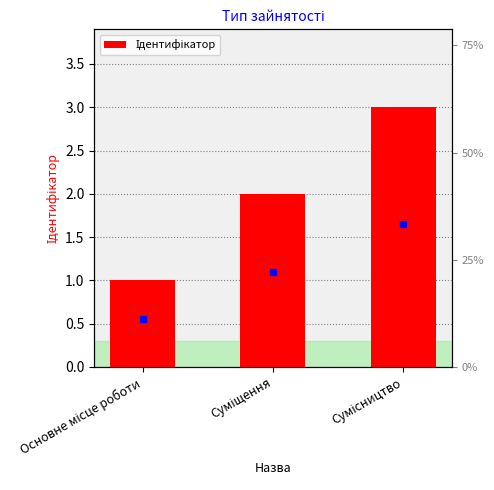

Read the value at Основне місце роботи.

1